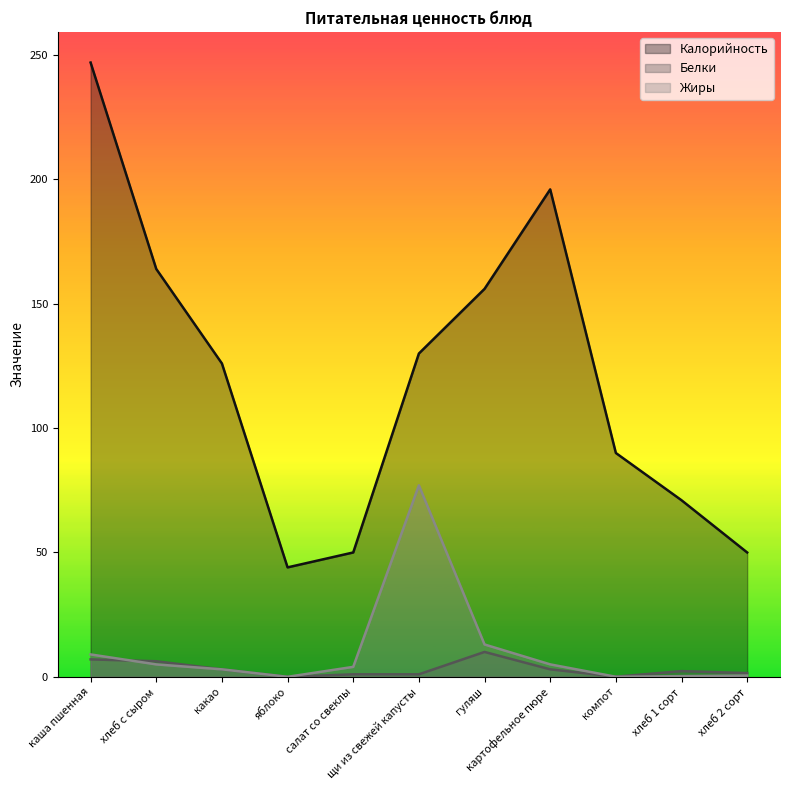

What is the difference between the Жиры values at картофельное пюре and компот?

5.0